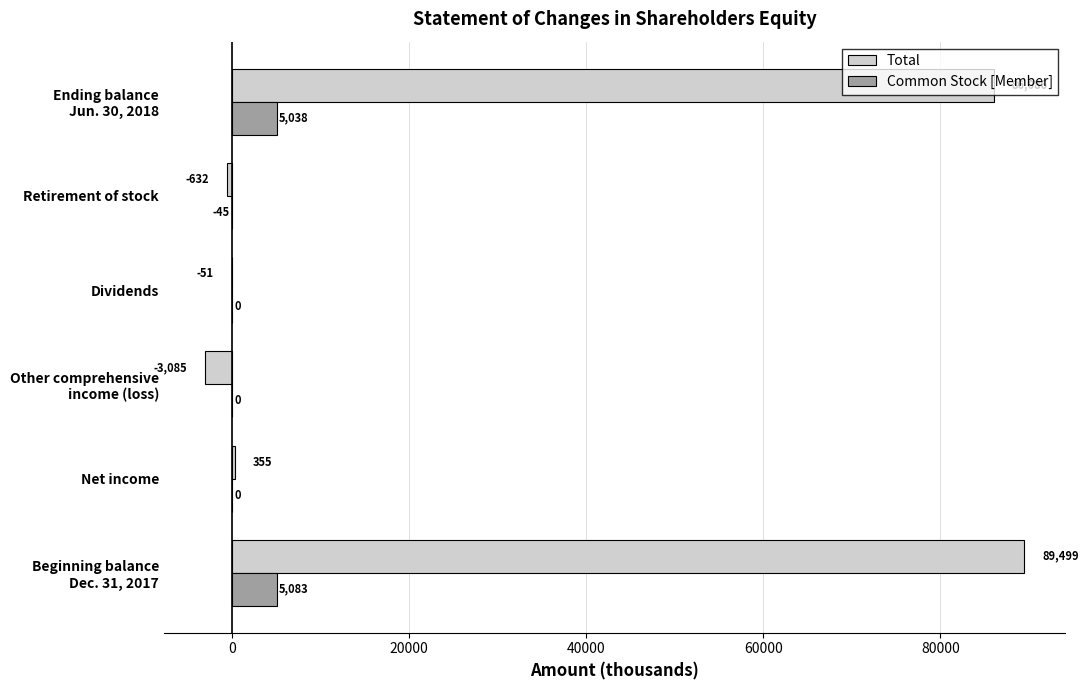

What is the greatest value displayed?

89499